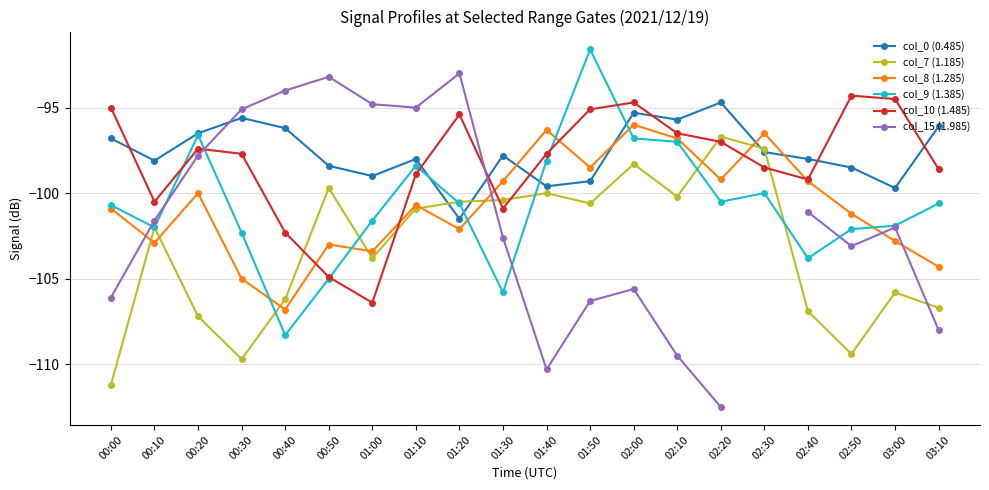

List the series in order of their peak value, lowest first.

col_7 (1.185), col_8 (1.285), col_0 (0.485), col_10 (1.485), col_15 (1.985), col_9 (1.385)